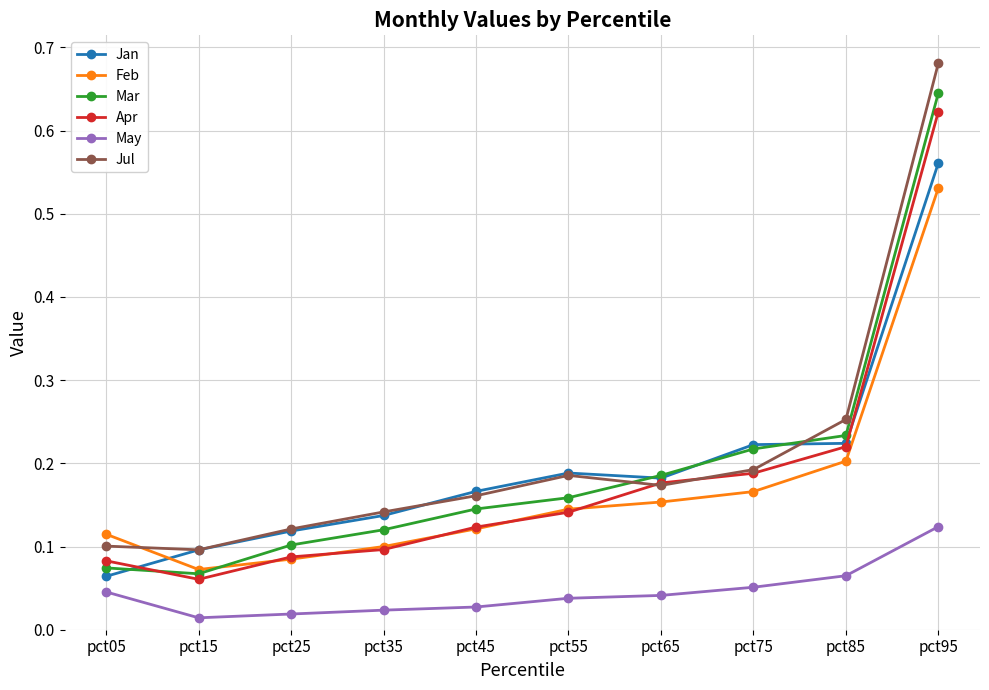

At which category does Apr reach its first local valley?

pct15